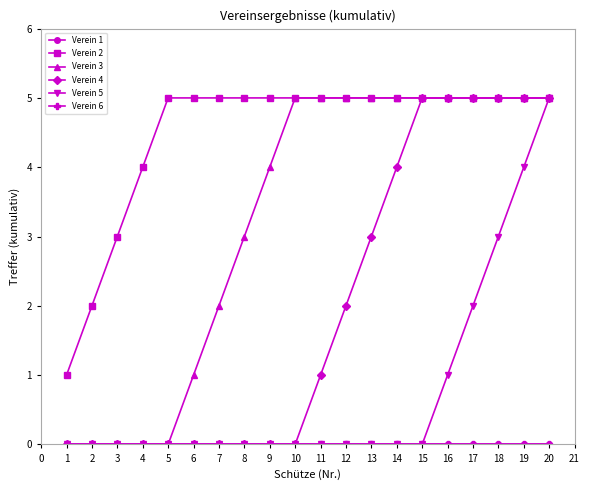

What is the maximum value shown in the chart?

5